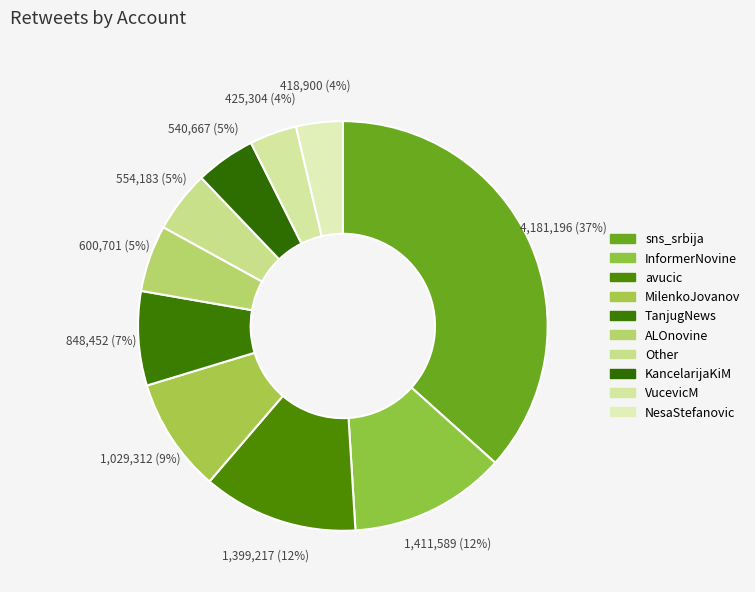

To the nearest percent, what portion does InformerNovine represent?

12%